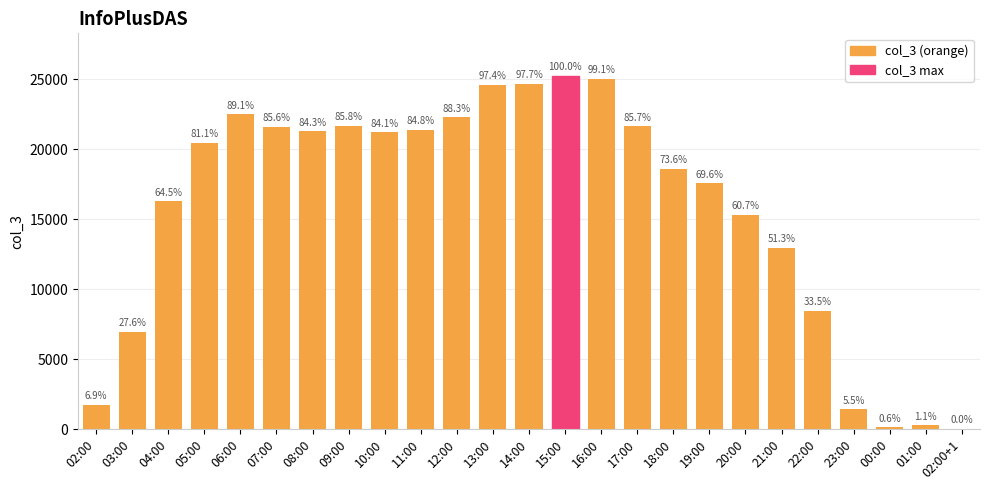

Rank the categories by value from lowest to highest.

02:00+1, 00:00, 01:00, 23:00, 02:00, 03:00, 22:00, 21:00, 20:00, 04:00, 19:00, 18:00, 05:00, 10:00, 08:00, 11:00, 07:00, 17:00, 09:00, 12:00, 06:00, 13:00, 14:00, 16:00, 15:00